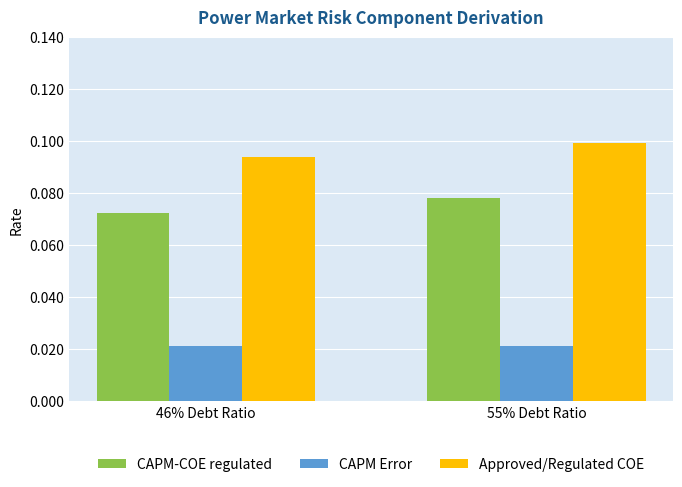

Is the value of CAPM-COE regulated at 55% Debt Ratio greater than the value of CAPM Error at 55% Debt Ratio?

Yes